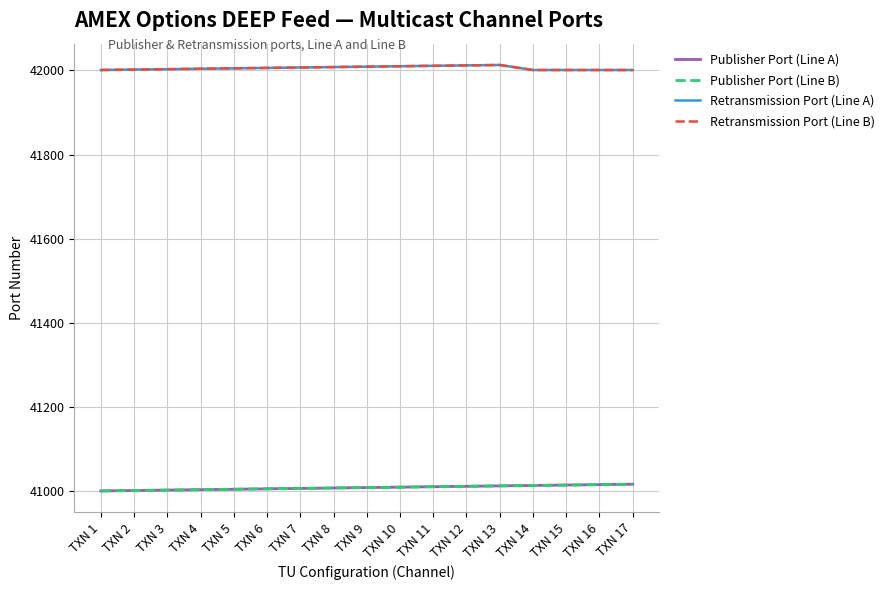

What is the approximate value of Retransmission Port (Line A) at TXN 7, to the nearest 10?

42010